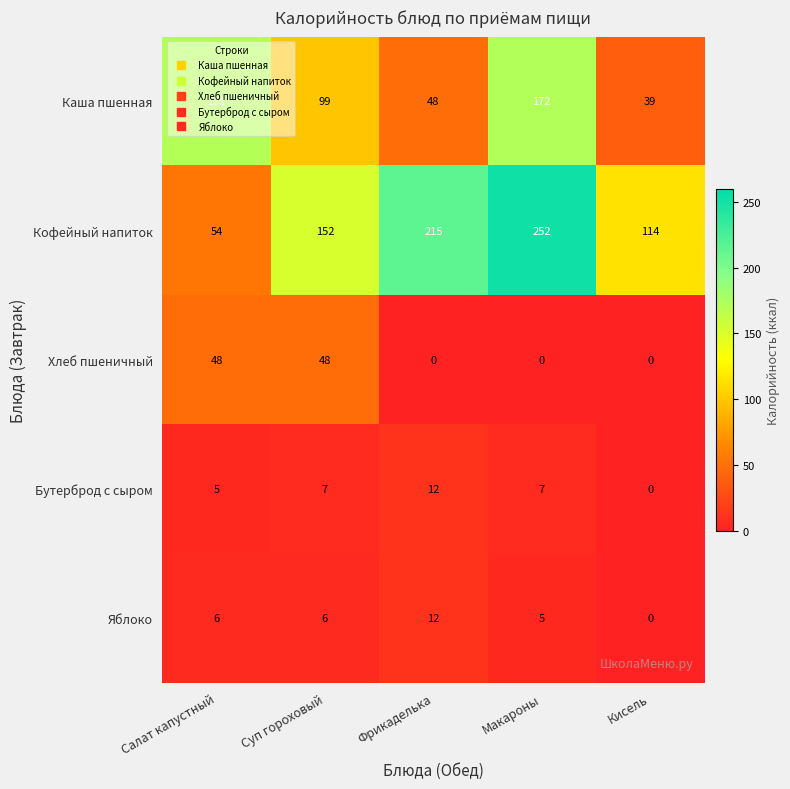

What is the total value across all series at Макароны?

436